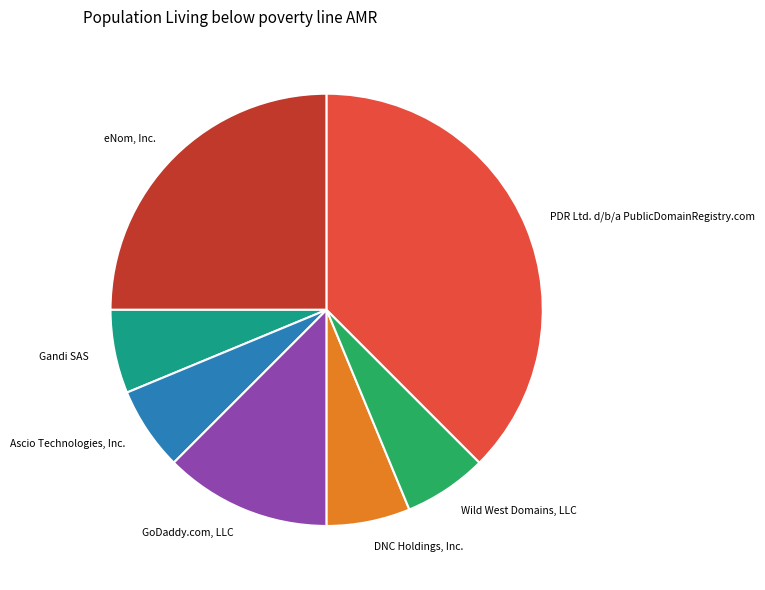

True or false: Wild West Domains, LLC accounts for 6% of the total.

True